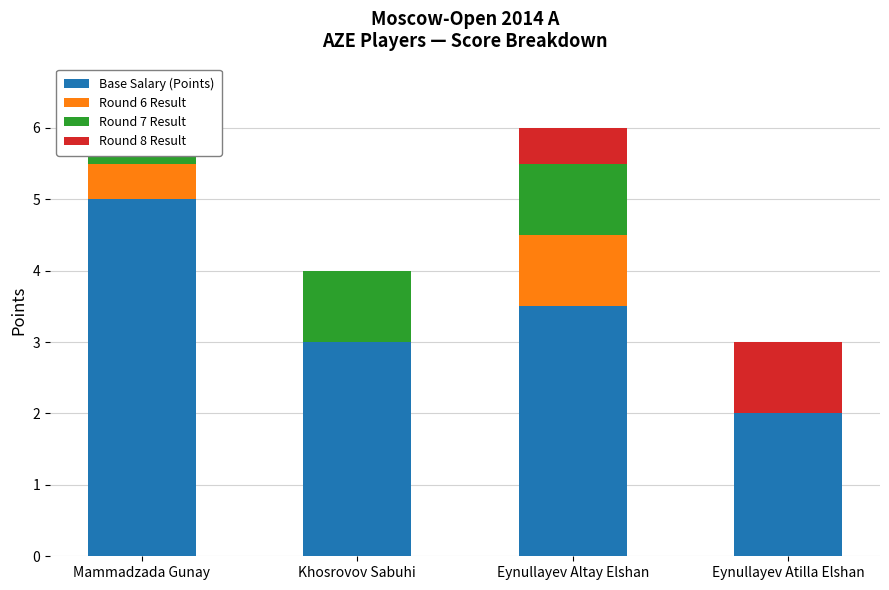

Which series has the largest total across all categories?

Base Salary (Points)